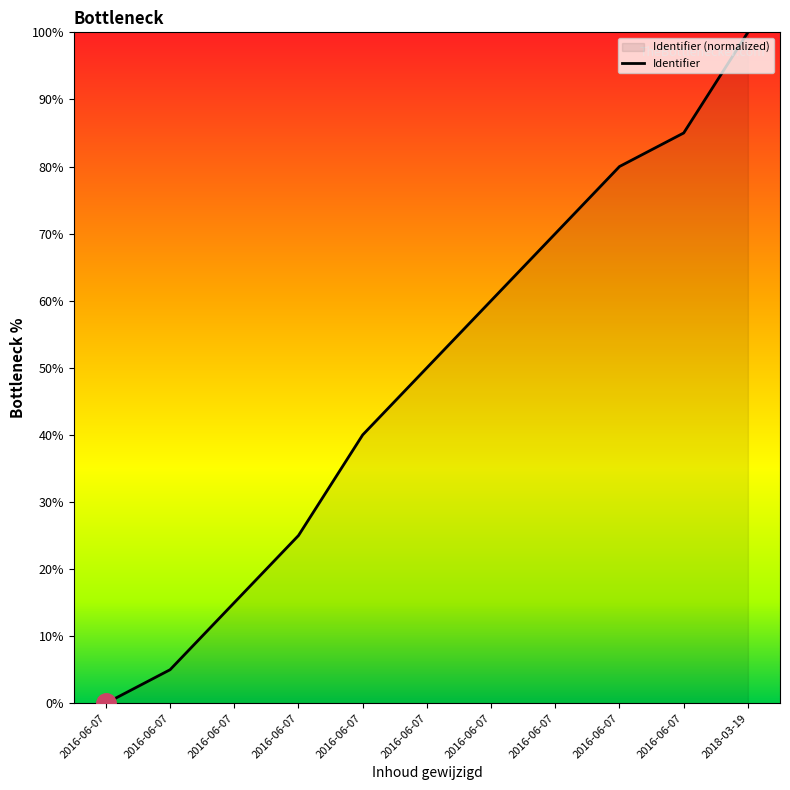

The chart shows a value of 77 at 2016-06-07. True or false?

False